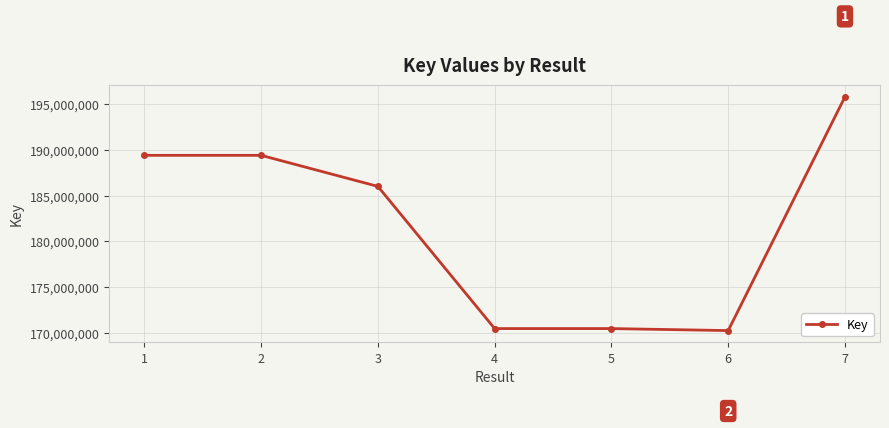

What is the average value?

181687647